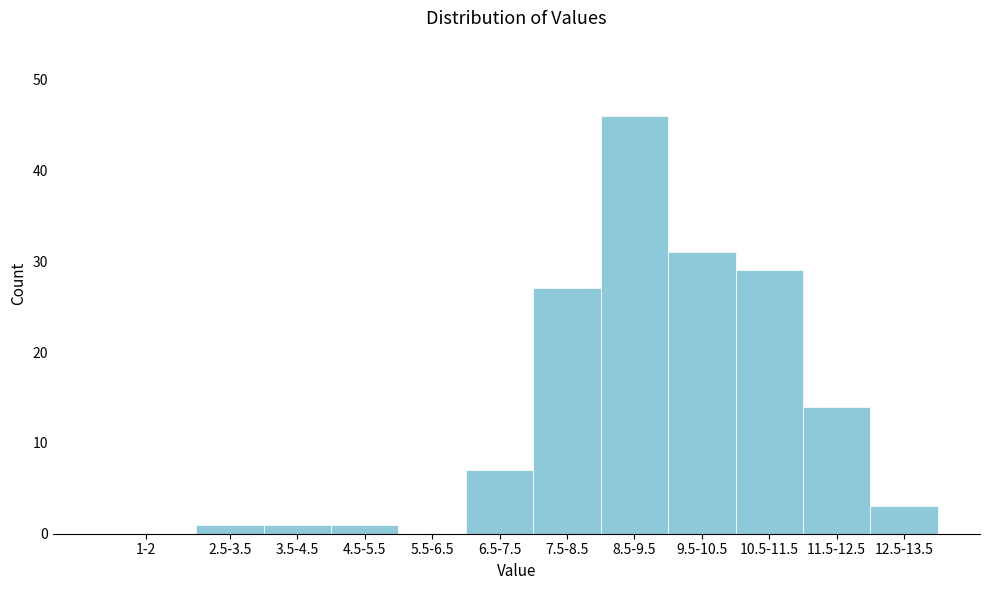

Reading left to right, list all the values displayed in this chart.

1-2=0	2.5-3.5=1	3.5-4.5=1	4.5-5.5=1	5.5-6.5=0	6.5-7.5=7	7.5-8.5=27	8.5-9.5=46	9.5-10.5=31	10.5-11.5=29	11.5-12.5=14	12.5-13.5=3